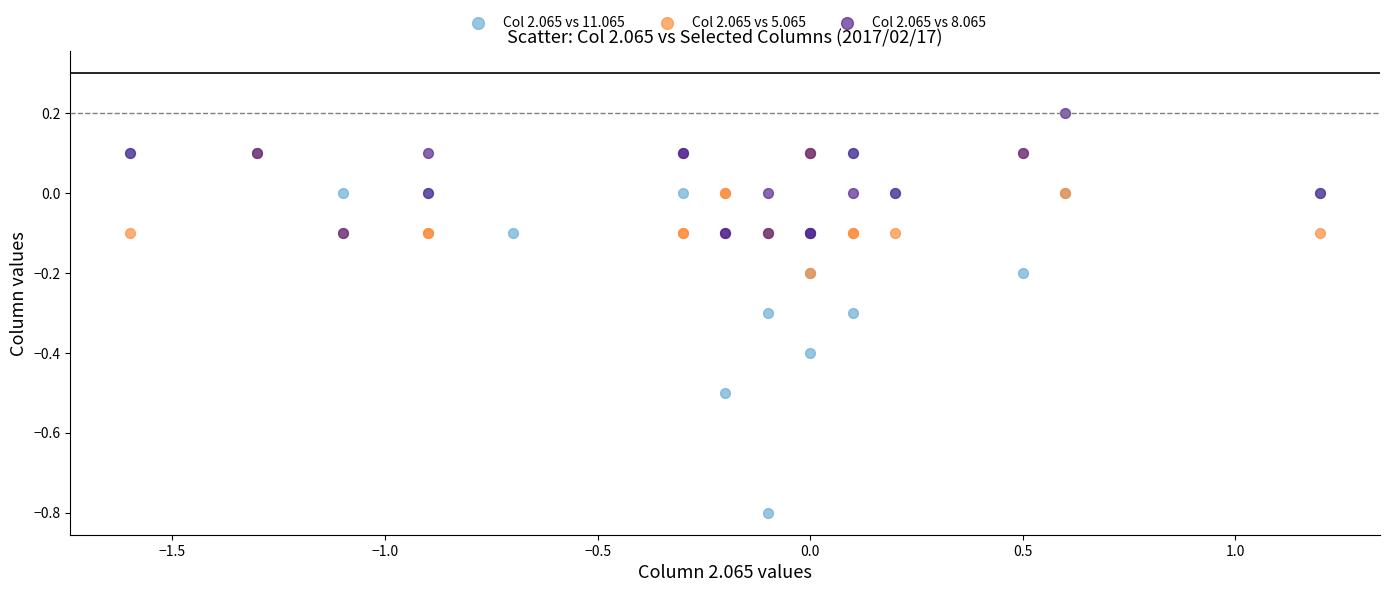

What are all the series names shown in the legend?

Col 2.065 vs 11.065, Col 2.065 vs 5.065, Col 2.065 vs 8.065